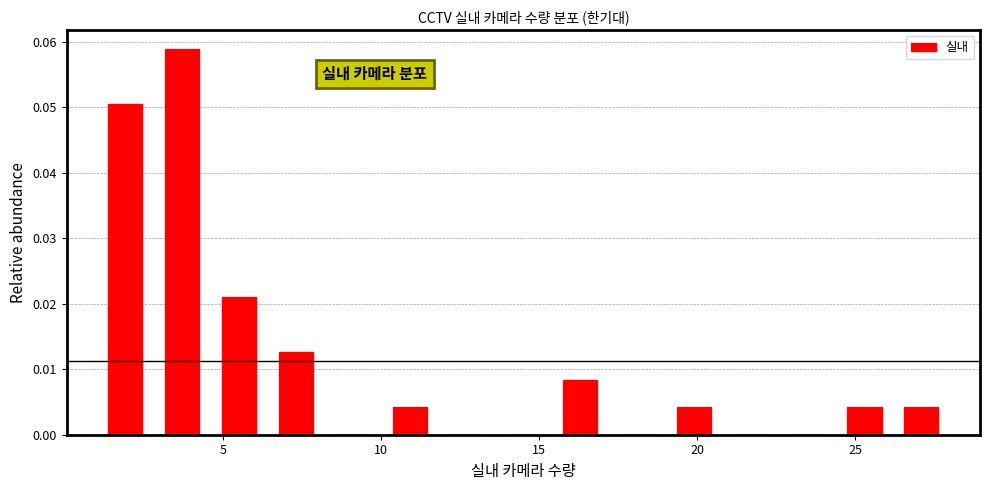

Read against the x-axis, roughly where is the centre of the tallest bar?

3.5